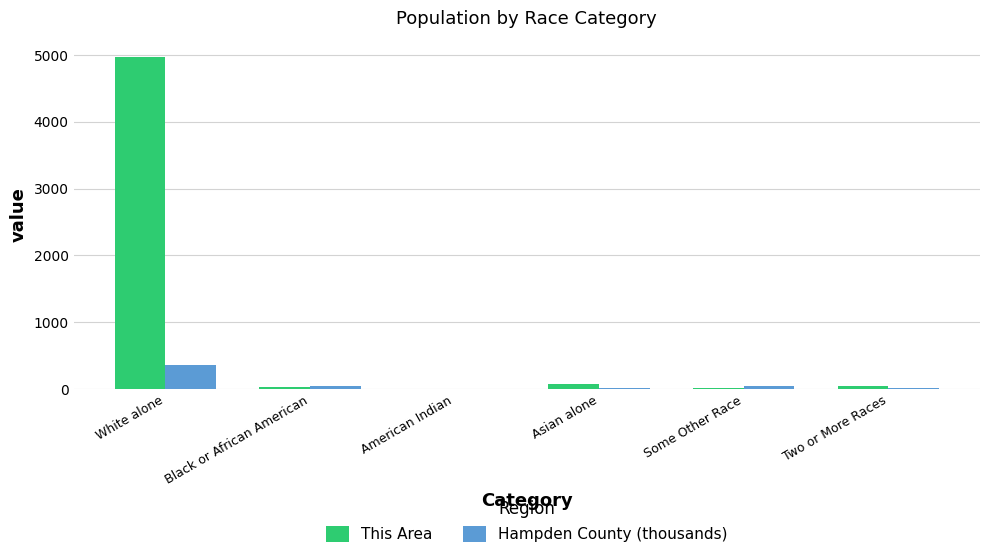

What is the sum of all This Area values?

5138.0